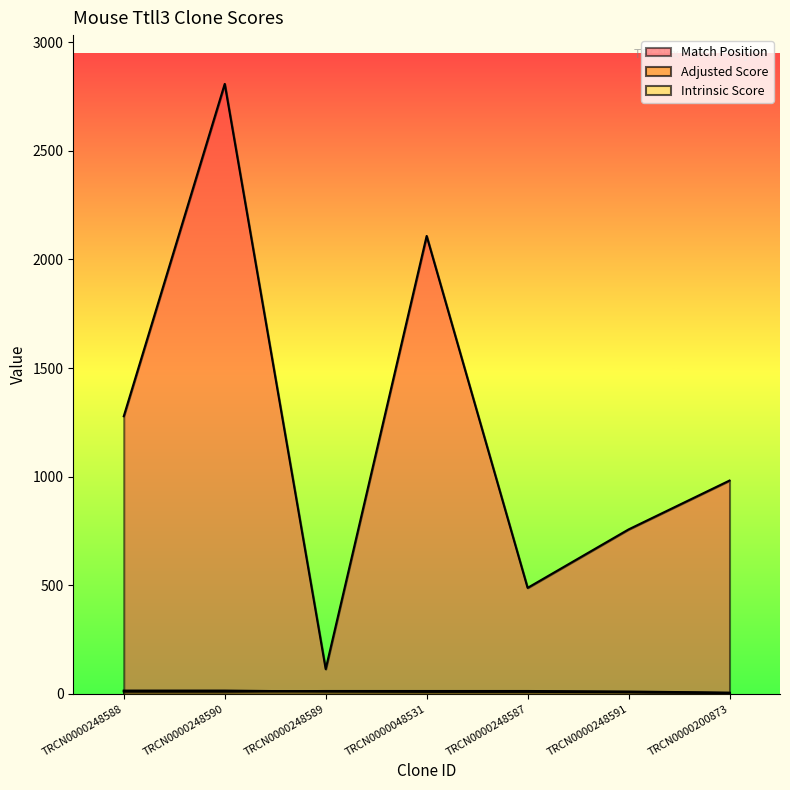

True or false: Intrinsic Score has more than 2 points higher than both neighbors.

False